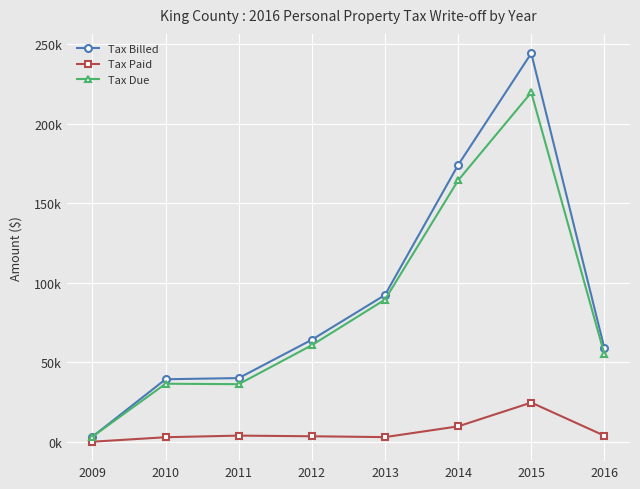

Which series has the largest total across all categories?

Tax Billed